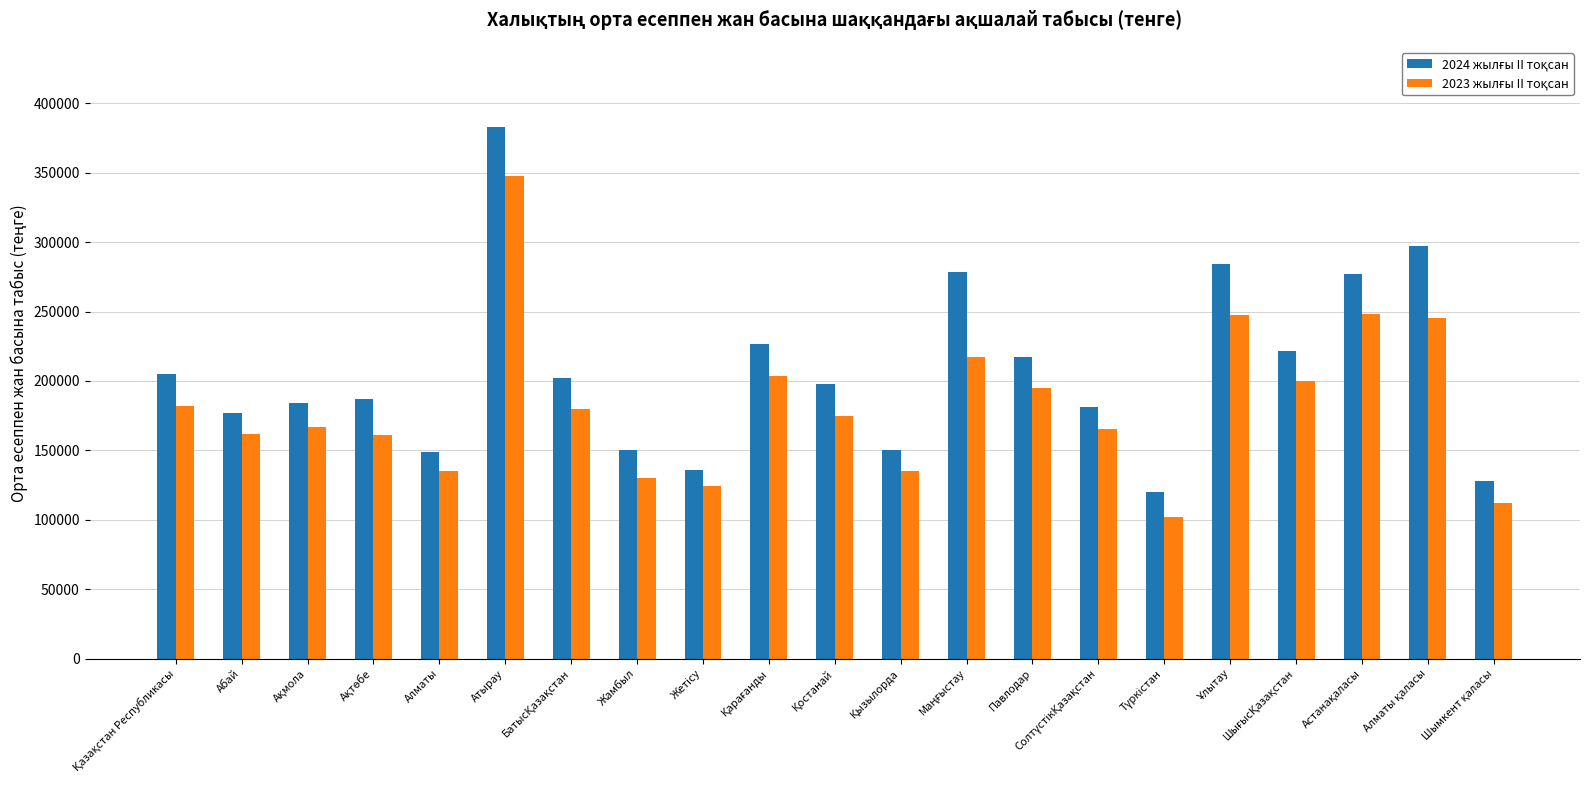

At which category is the sum across all series the highest?

Атырау